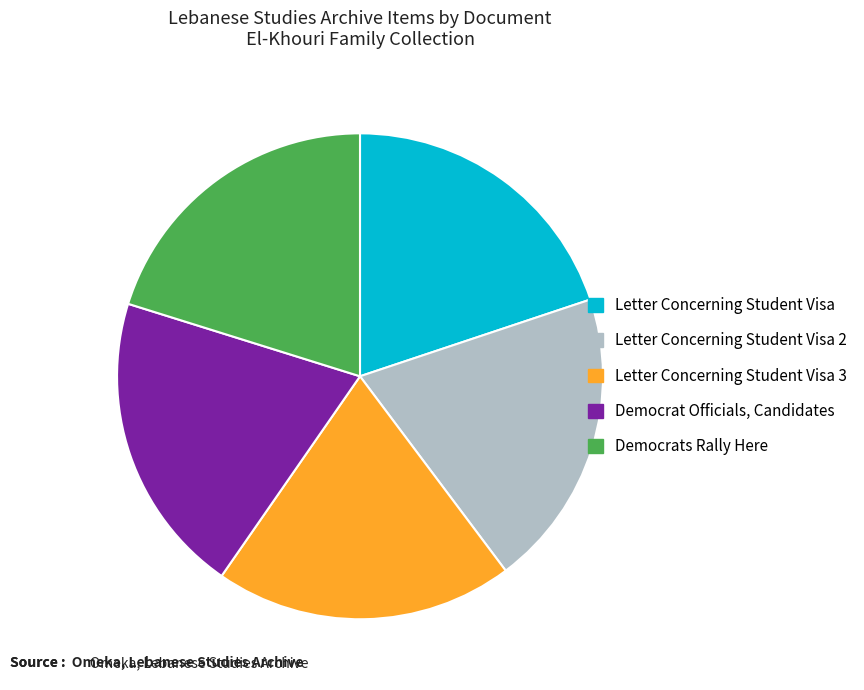

Does any single category account for the majority?

No